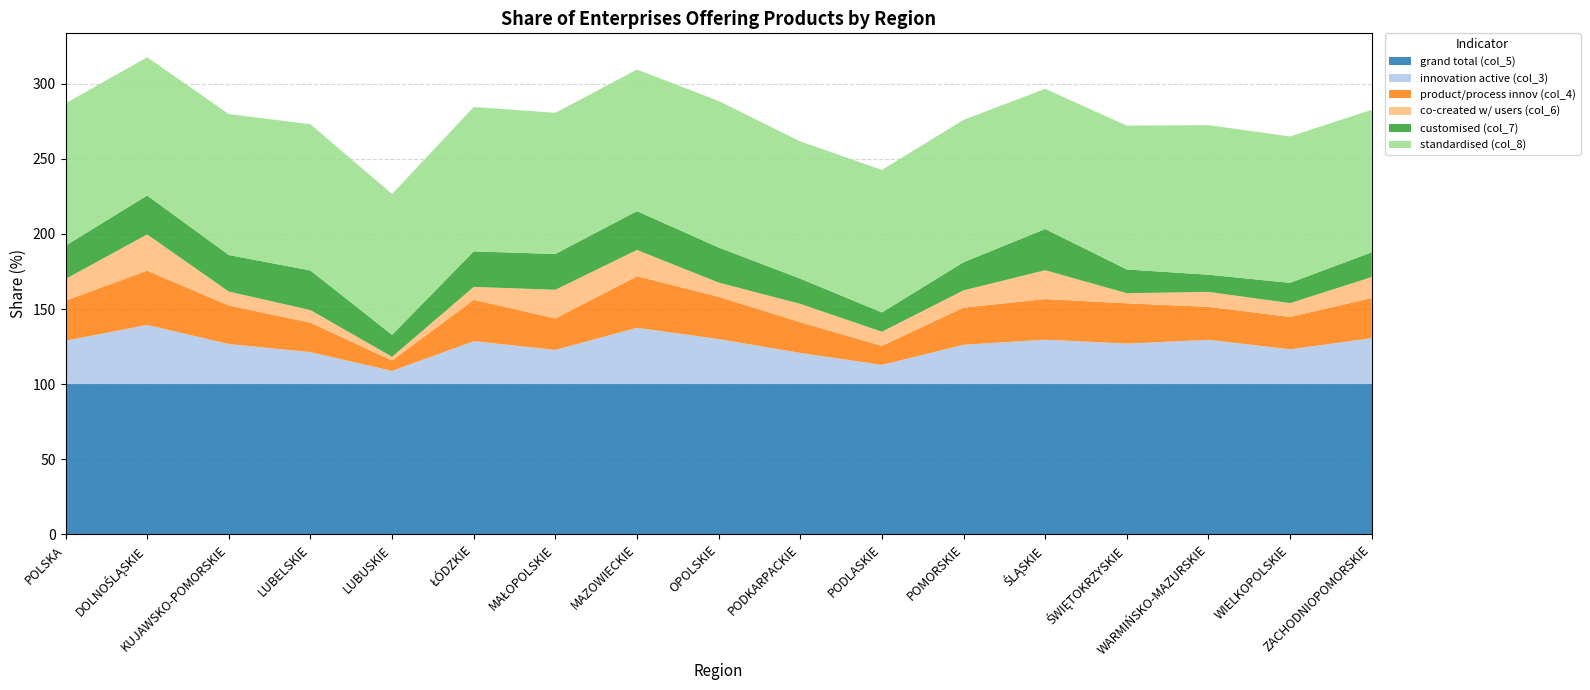

Reading right to left, list all the values displayed in this chart.

grand total (col_5): ZACHODNIOPOMORSKIE=100.0	WIELKOPOLSKIE=100.0	WARMIŃSKO-MAZURSKIE=100.0	ŚWIĘTOKRZYSKIE=100.0	ŚLĄSKIE=100.0	POMORSKIE=100.0	PODLASKIE=100.0	PODKARPACKIE=100.0	OPOLSKIE=100.0	MAZOWIECKIE=100.0	MAŁOPOLSKIE=100.0	ŁÓDZKIE=100.0	LUBUSKIE=100.0	LUBELSKIE=100.0	KUJAWSKO-POMORSKIE=100.0	DOLNOŚLĄSKIE=100.0	POLSKA=100.0
innovation active (col_3): ZACHODNIOPOMORSKIE=30.6	WIELKOPOLSKIE=23.2	WARMIŃSKO-MAZURSKIE=29.5	ŚWIĘTOKRZYSKIE=27.0	ŚLĄSKIE=29.6	POMORSKIE=26.2	PODLASKIE=12.8	PODKARPACKIE=20.8	OPOLSKIE=30.0	MAZOWIECKIE=37.5	MAŁOPOLSKIE=22.8	ŁÓDZKIE=28.6	LUBUSKIE=8.8	LUBELSKIE=21.3	KUJAWSKO-POMORSKIE=26.7	DOLNOŚLĄSKIE=39.4	POLSKA=28.9
product/process innov (col_4): ZACHODNIOPOMORSKIE=26.7	WIELKOPOLSKIE=21.5	WARMIŃSKO-MAZURSKIE=21.9	ŚWIĘTOKRZYSKIE=26.8	ŚLĄSKIE=27.0	POMORSKIE=24.7	PODLASKIE=12.7	PODKARPACKIE=20.4	OPOLSKIE=28.1	MAZOWIECKIE=34.3	MAŁOPOLSKIE=20.9	ŁÓDZKIE=27.5	LUBUSKIE=6.9	LUBELSKIE=19.6	KUJAWSKO-POMORSKIE=25.6	DOLNOŚLĄSKIE=36.1	POLSKA=26.6
co-created w/ users (col_6): ZACHODNIOPOMORSKIE=14.0	WIELKOPOLSKIE=9.2	WARMIŃSKO-MAZURSKIE=10.0	ŚWIĘTOKRZYSKIE=6.7	ŚLĄSKIE=19.2	POMORSKIE=11.5	PODLASKIE=9.4	PODKARPACKIE=12.2	OPOLSKIE=9.5	MAZOWIECKIE=17.5	MAŁOPOLSKIE=19.1	ŁÓDZKIE=8.6	LUBUSKIE=2.5	LUBELSKIE=8.4	KUJAWSKO-POMORSKIE=9.3	DOLNOŚLĄSKIE=24.1	POLSKA=14.5
customised (col_7): ZACHODNIOPOMORSKIE=16.4	WIELKOPOLSKIE=13.5	WARMIŃSKO-MAZURSKIE=11.4	ŚWIĘTOKRZYSKIE=15.8	ŚLĄSKIE=27.4	POMORSKIE=18.7	PODLASKIE=12.8	PODKARPACKIE=16.8	OPOLSKIE=23.3	MAZOWIECKIE=25.8	MAŁOPOLSKIE=23.8	ŁÓDZKIE=23.6	LUBUSKIE=14.6	LUBELSKIE=26.3	KUJAWSKO-POMORSKIE=24.3	DOLNOŚLĄSKIE=25.9	POLSKA=22.1
standardised (col_8): ZACHODNIOPOMORSKIE=94.8	WIELKOPOLSKIE=97.4	WARMIŃSKO-MAZURSKIE=99.5	ŚWIĘTOKRZYSKIE=95.7	ŚLĄSKIE=93.3	POMORSKIE=94.7	PODLASKIE=94.8	PODKARPACKIE=91.3	OPOLSKIE=97.5	MAZOWIECKIE=94.2	MAŁOPOLSKIE=93.9	ŁÓDZKIE=96.1	LUBUSKIE=93.7	LUBELSKIE=97.3	KUJAWSKO-POMORSKIE=93.8	DOLNOŚLĄSKIE=92.0	POLSKA=94.7